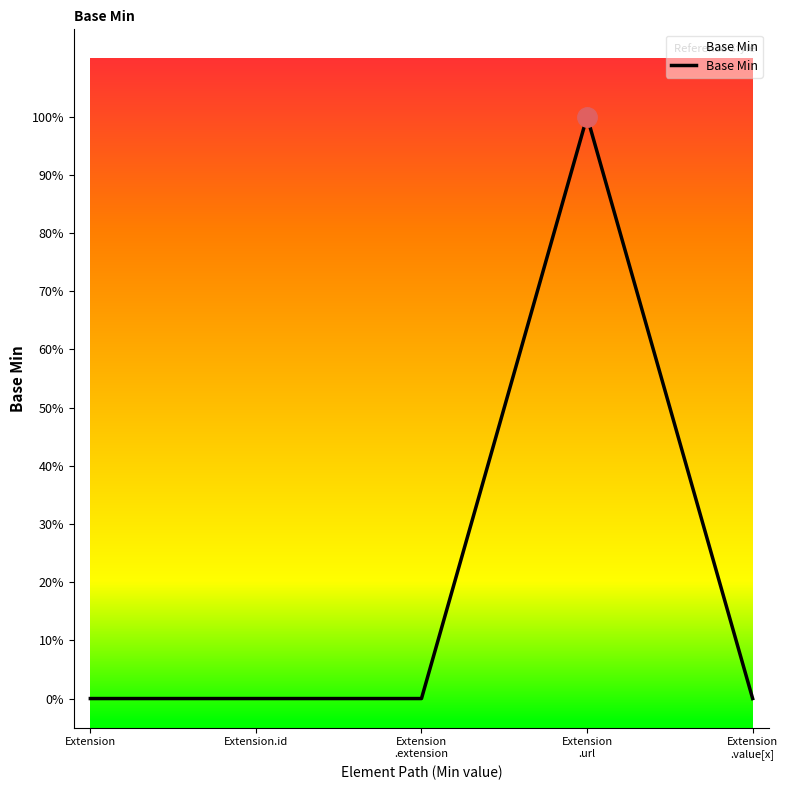

Which label corresponds to the smallest value in the chart?

Extension